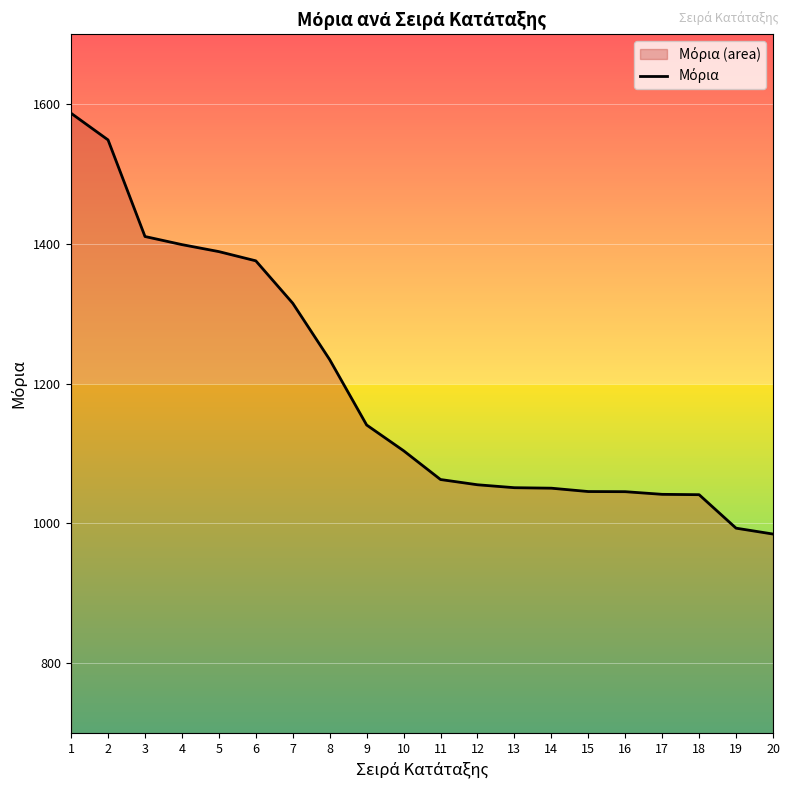

How many lines are shown in the chart?

1